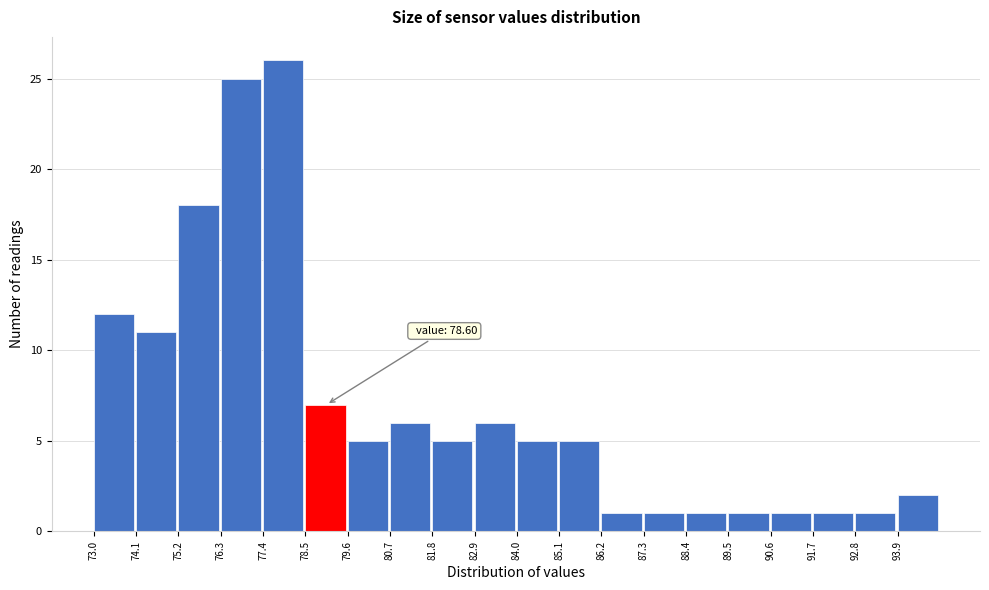

Over which range of the x-axis is the bar tallest?

77.4 to 78.6